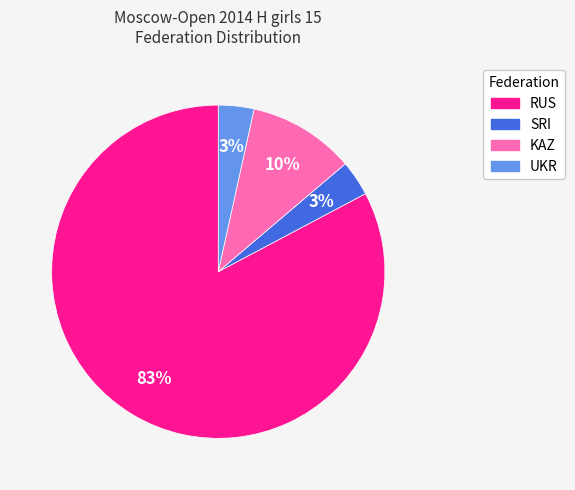

How many segments does this pie chart have?

4